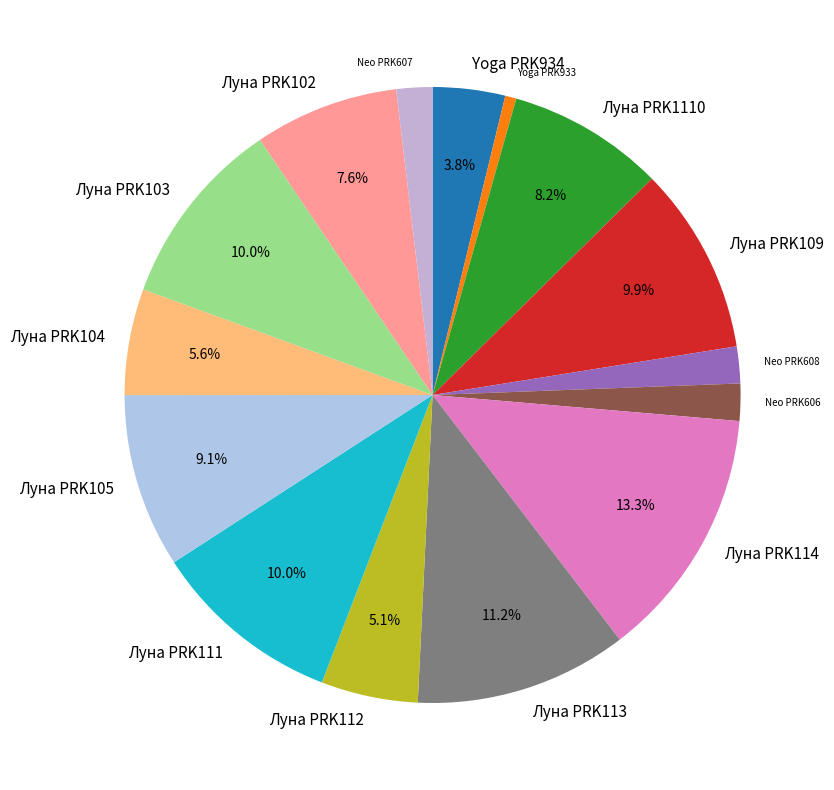

Which has a higher value, Луна PRK114 or Луна PRK112?

Луна PRK114